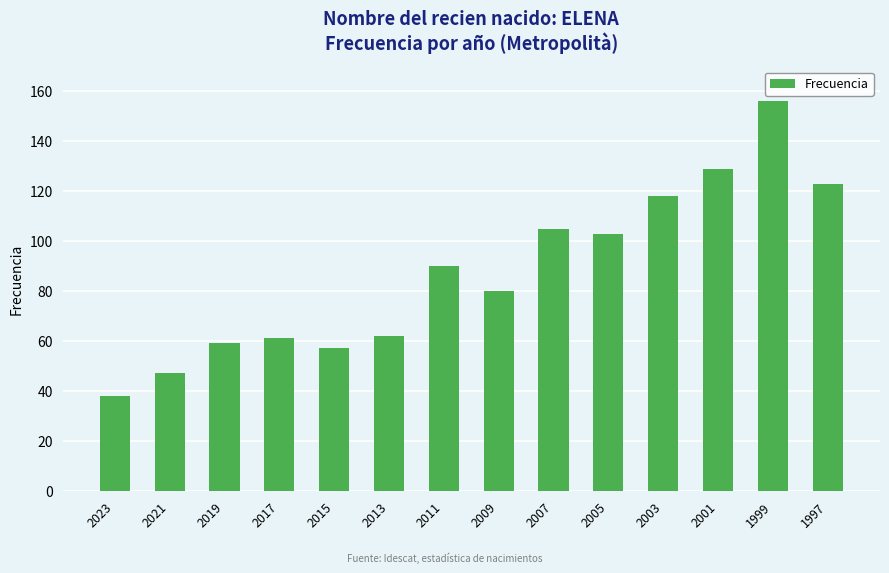

The value at 2009 is 80. True or false?

True